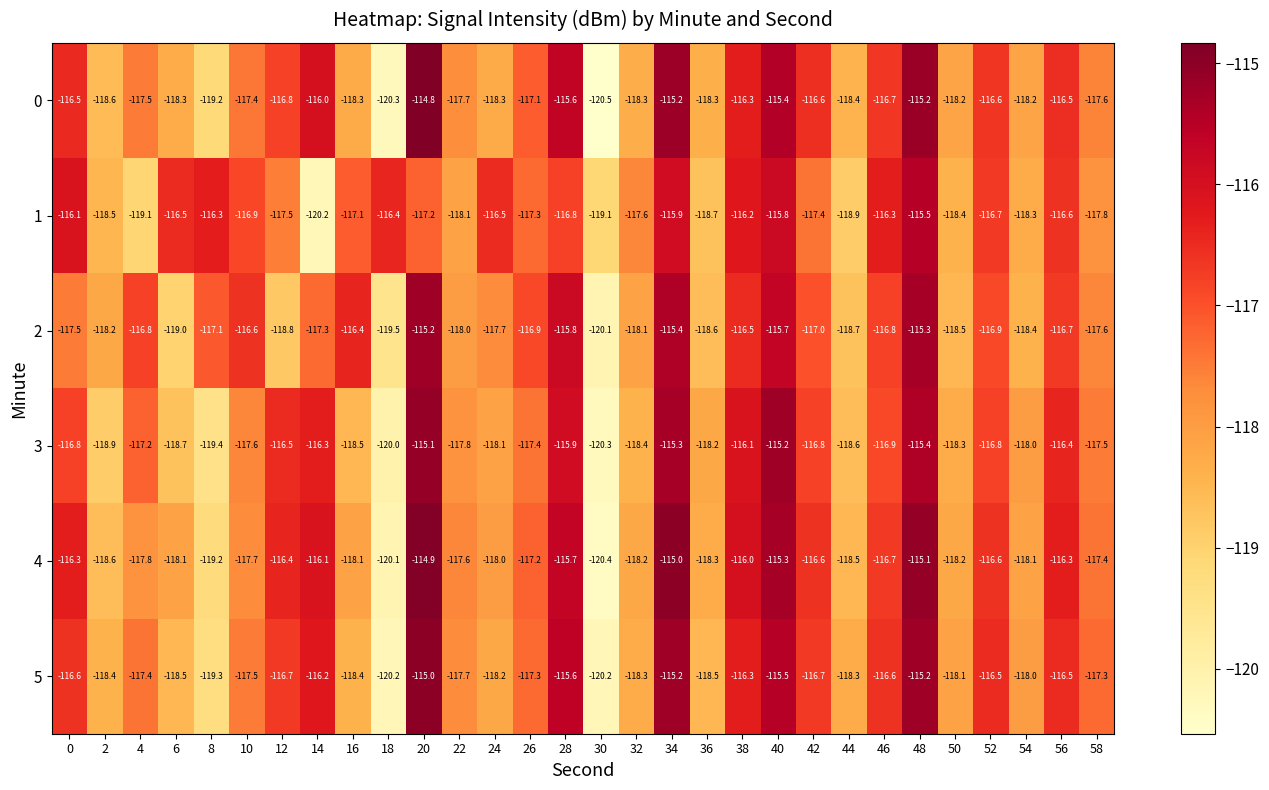

What is the approximate value of 2 at 26?

-116.9